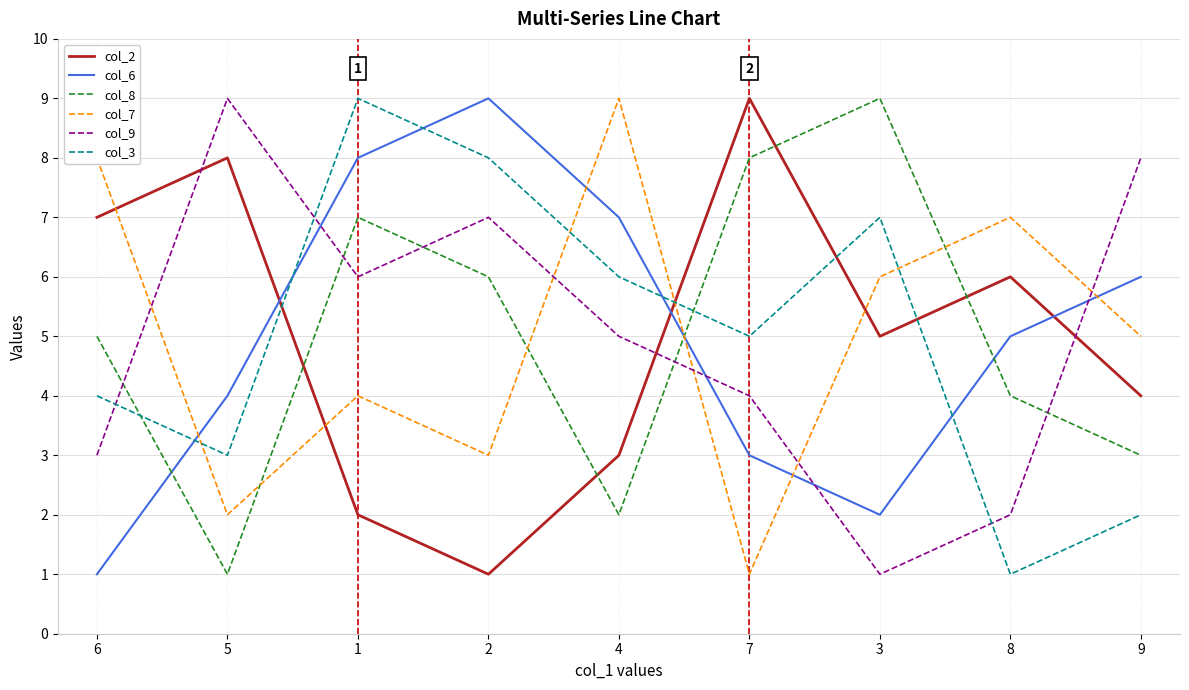

Rank the categories by col_7 value from lowest to highest.

7, 5, 2, 1, 9, 3, 8, 6, 4